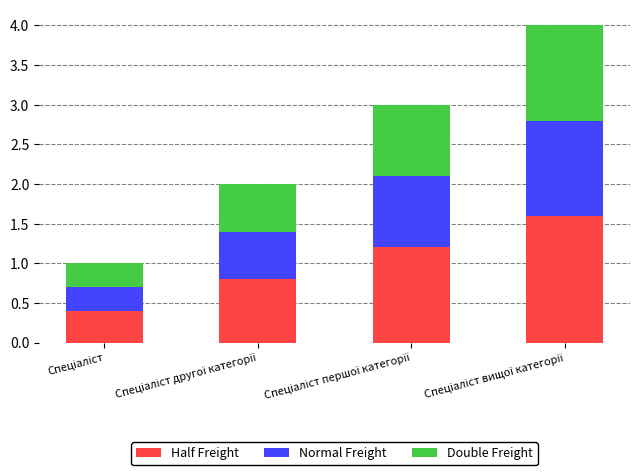

What is the highest value of the Half Freight series?

1.6